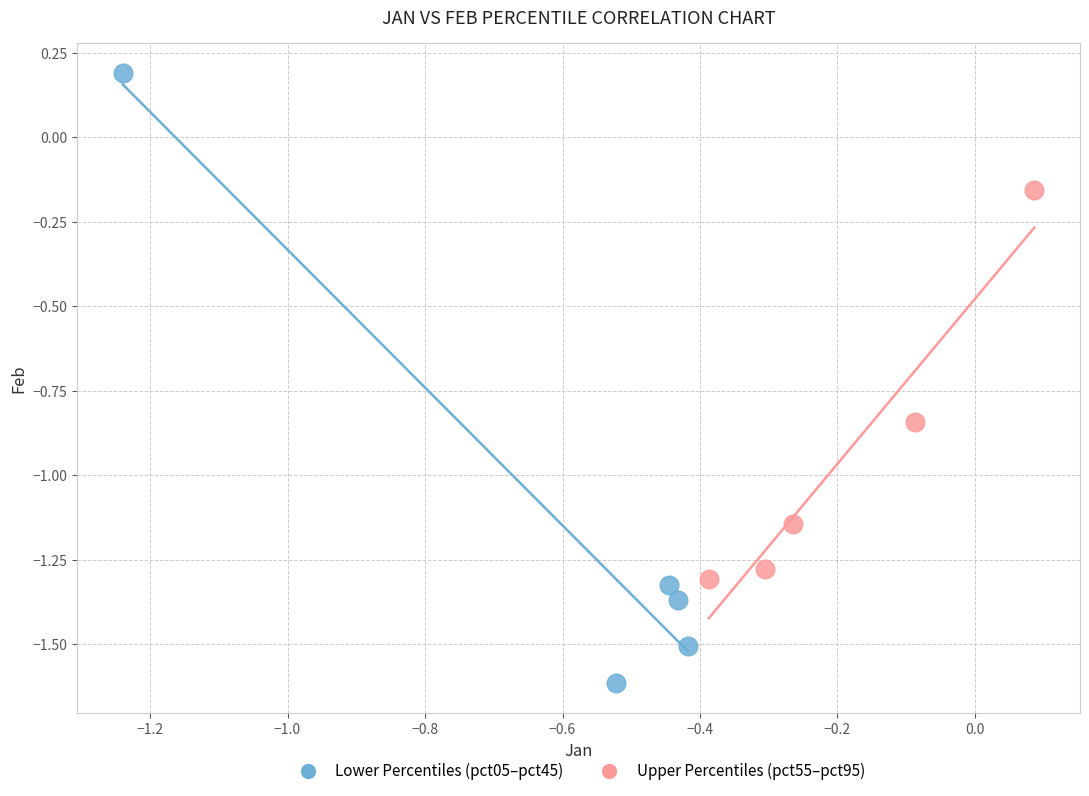

Which series has the widest spread of Y values?

Lower Percentiles (pct05–pct45)